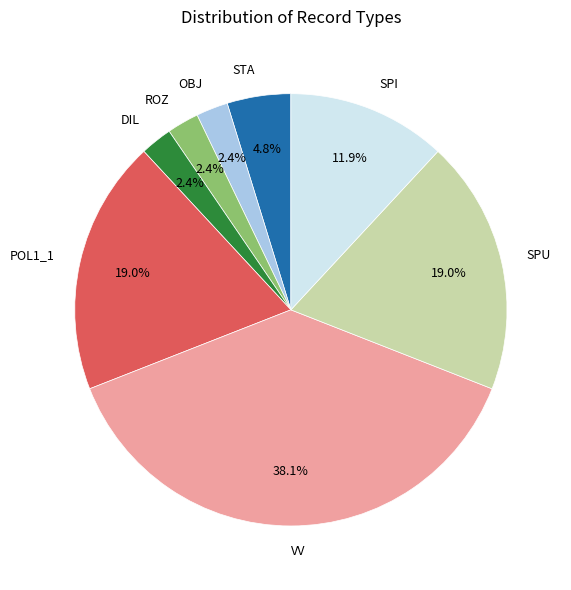

What is the largest slice in the pie chart?

VV